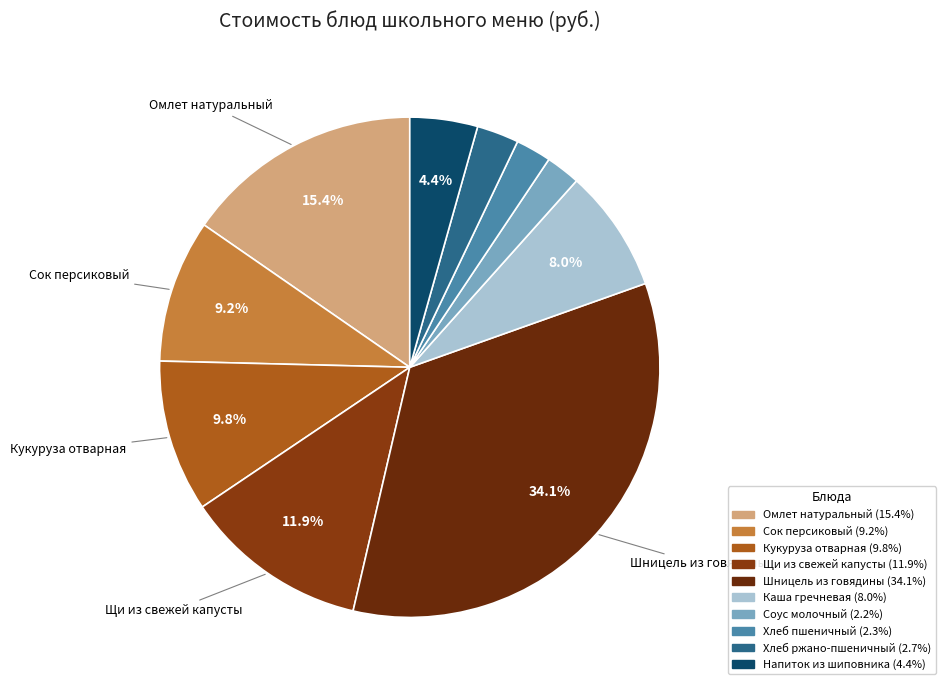

What portion of the pie excludes Сок персиковый?

90.8%